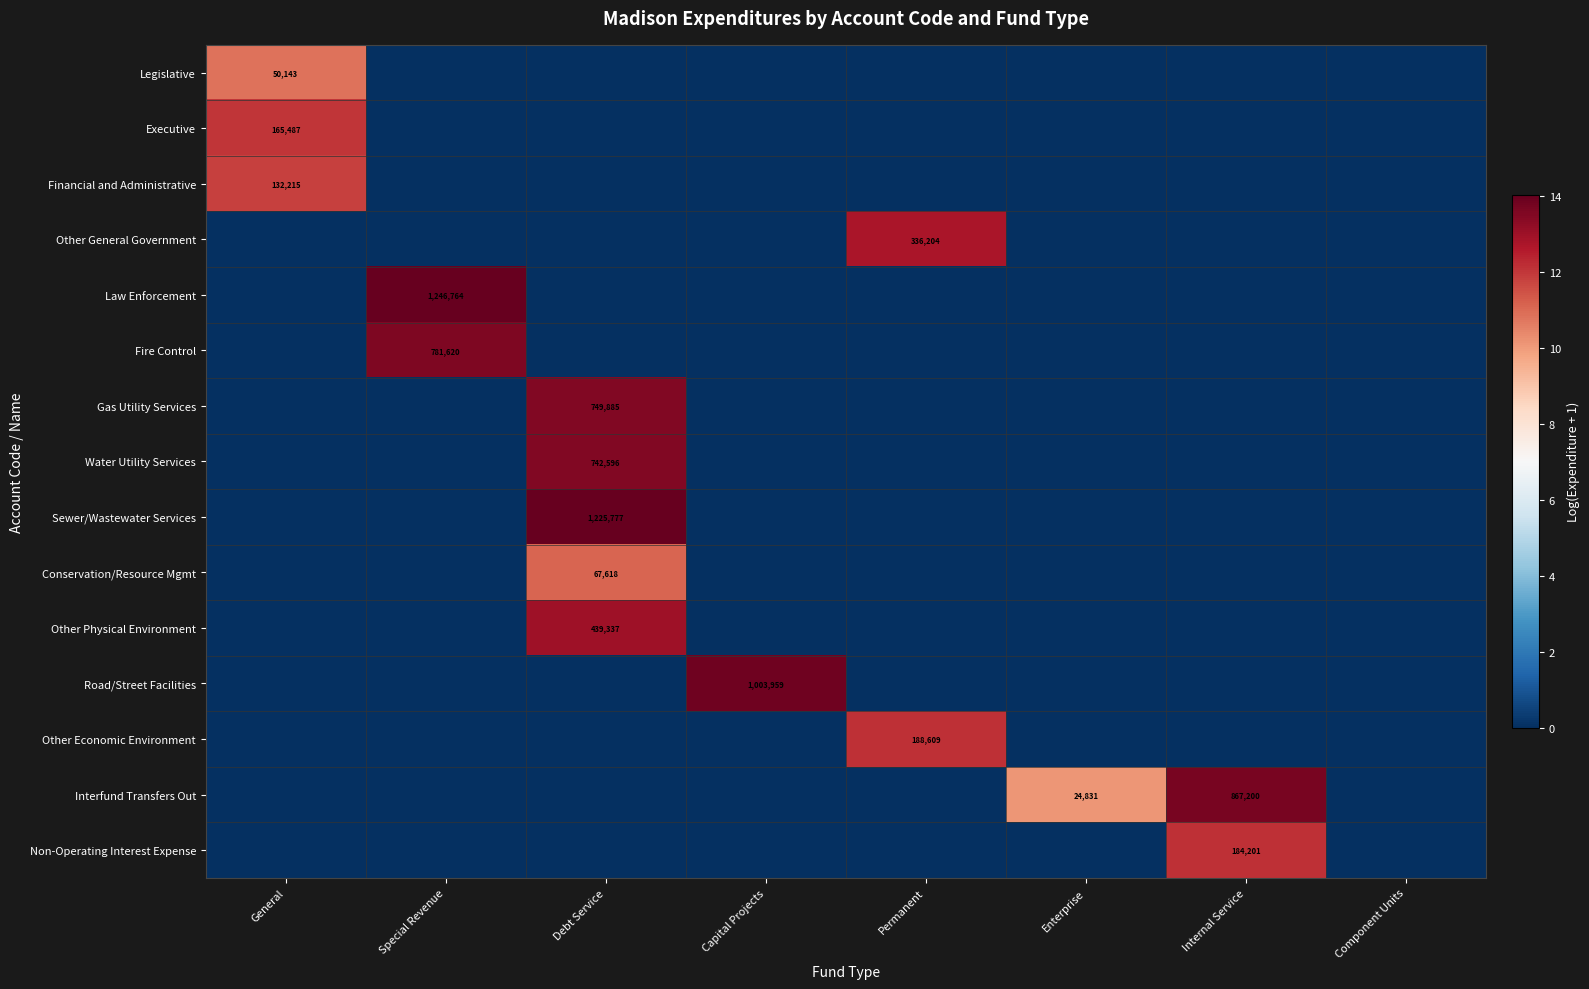

The value of Non-Operating Interest Expense at Internal Service is 184201. True or false?

True